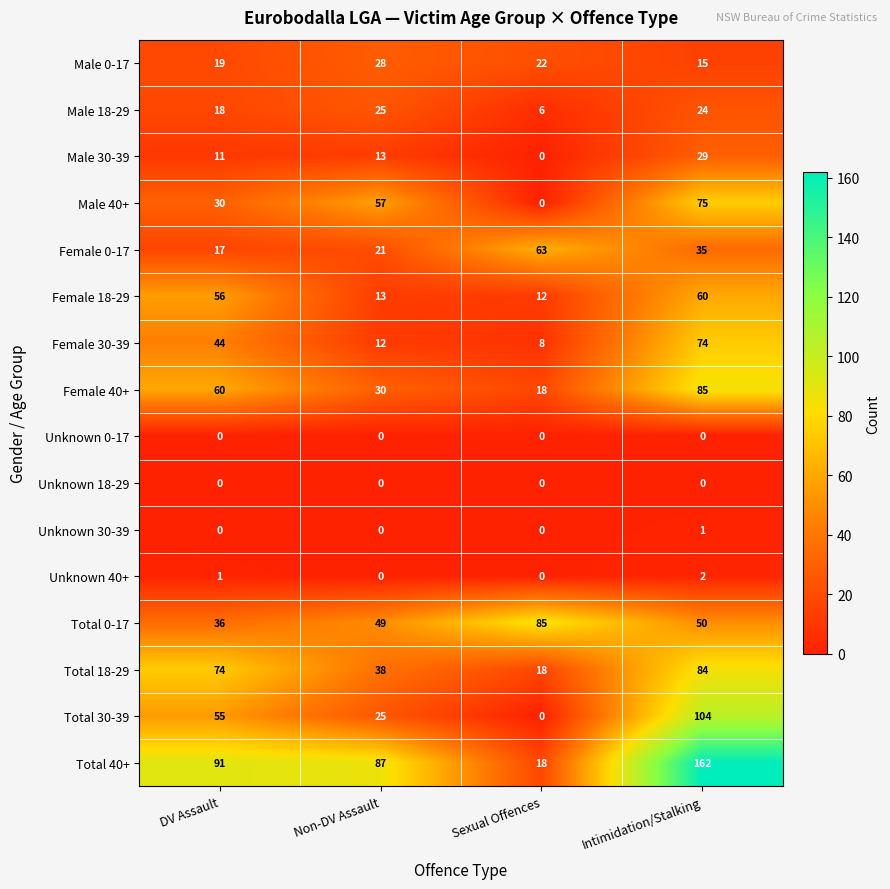

What is the approximate value of Male 30-39 at Non-DV Assault, to the nearest 5?

15